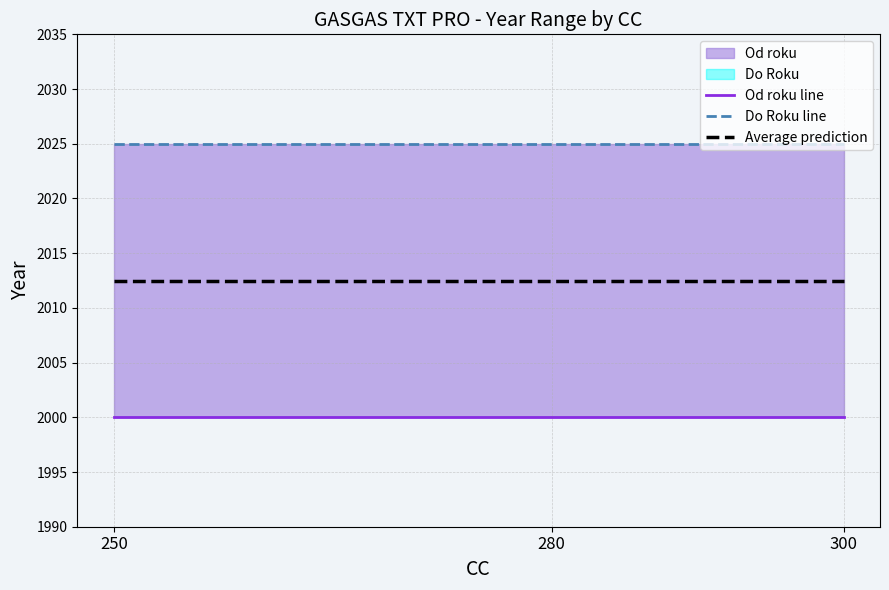

Reading left to right, list all the values displayed in this chart.

Od roku line: 250=2000.0	280=2000.0	300=2000.0
Do Roku line: 250=2025.0	280=2025.0	300=2025.0
Average prediction: 250=2012.5	280=2012.5	300=2012.5